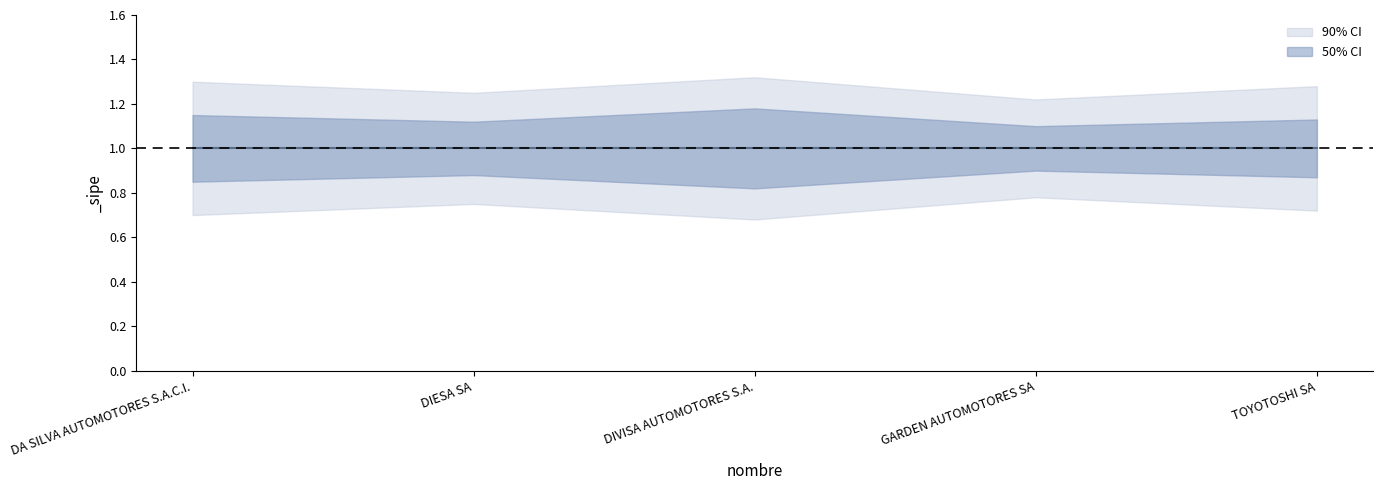

True or false: _sipe_upper_outer and _sipe cross at least once.

False